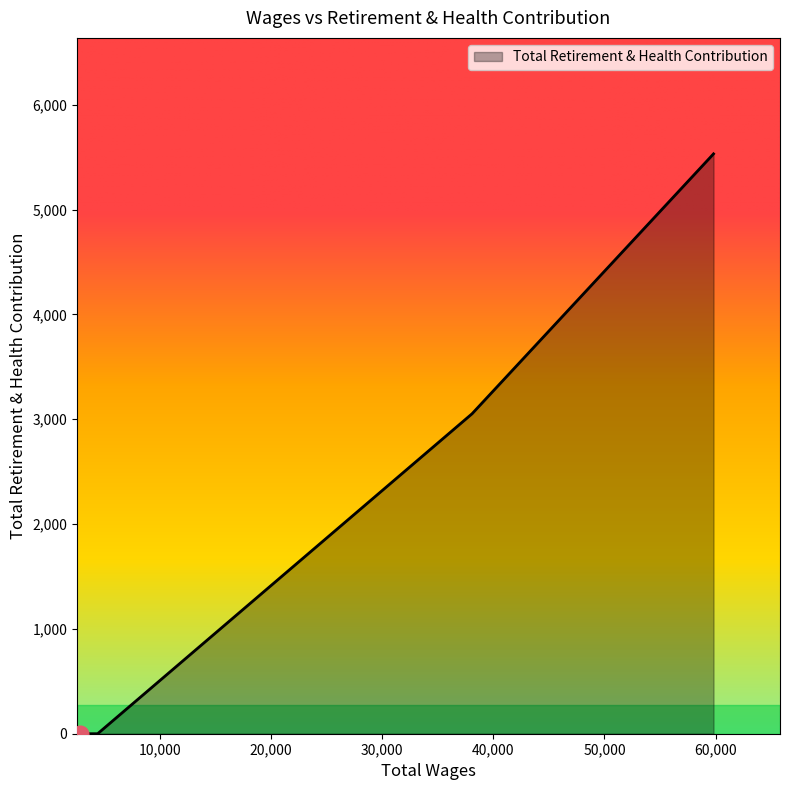

True or false: there are more than 2 points higher than both neighbors.

False